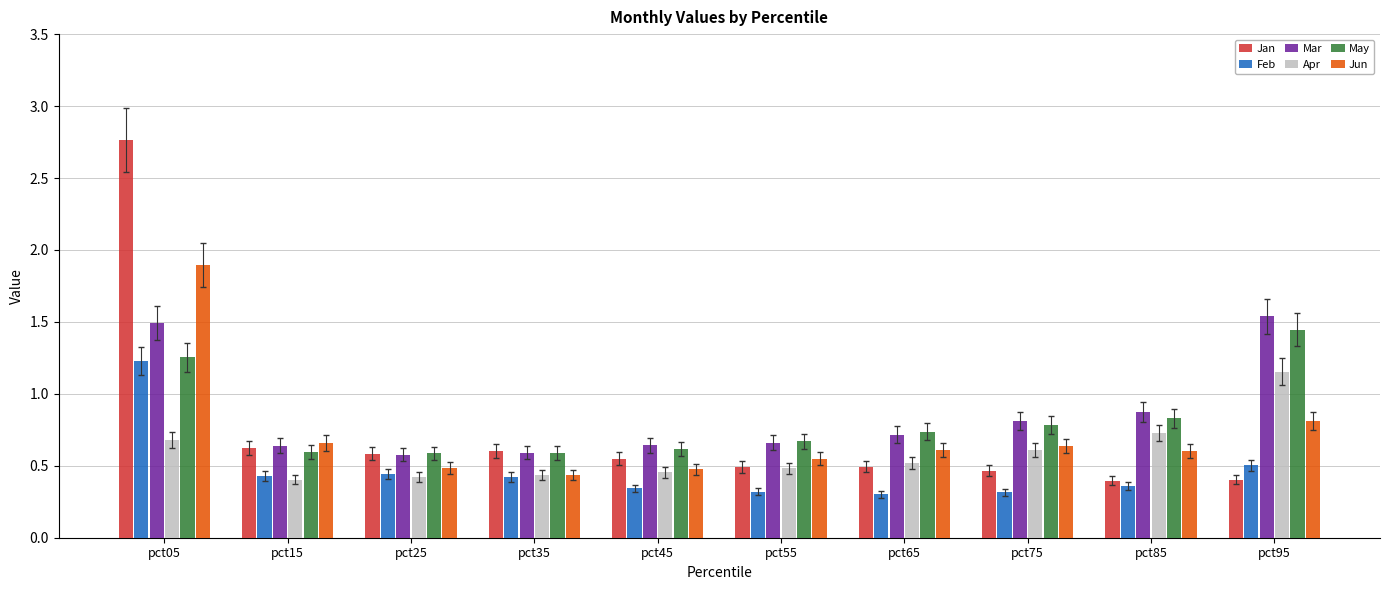

How many Apr values are between 0 and 1?

9